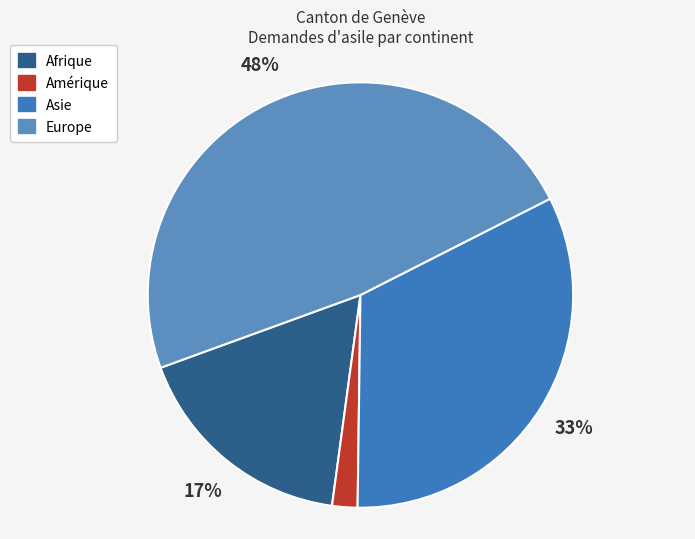

Count the number of slices in the pie.

4